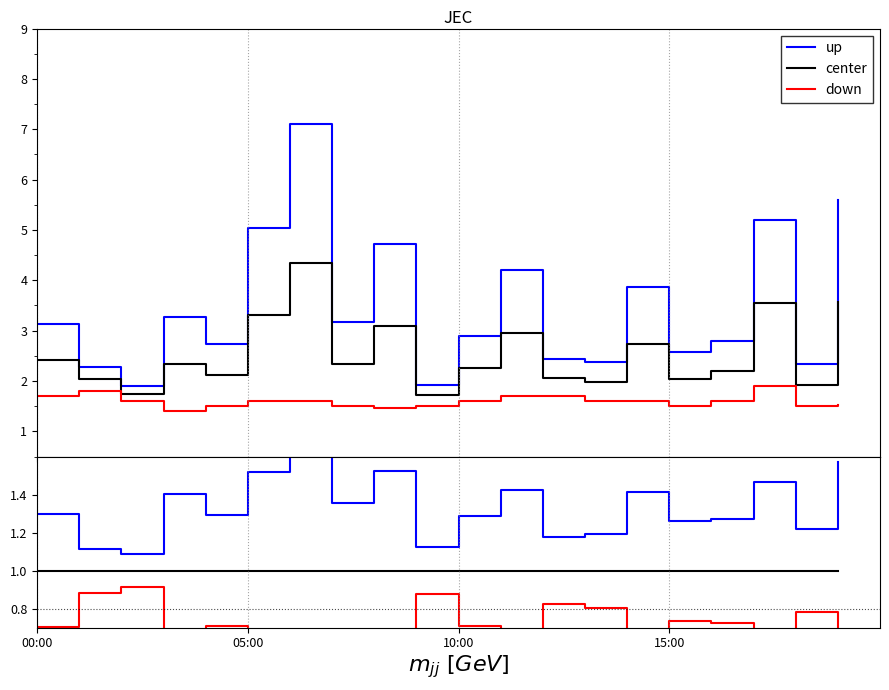

Which series has the largest range (max minus min)?

up